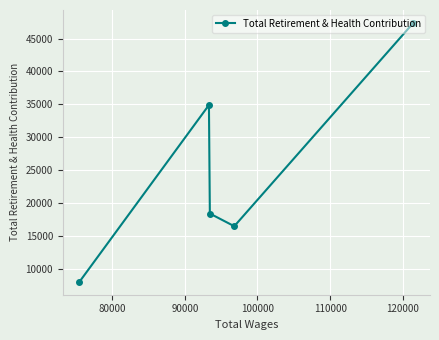

What is the difference between the maximum and minimum values?

39371